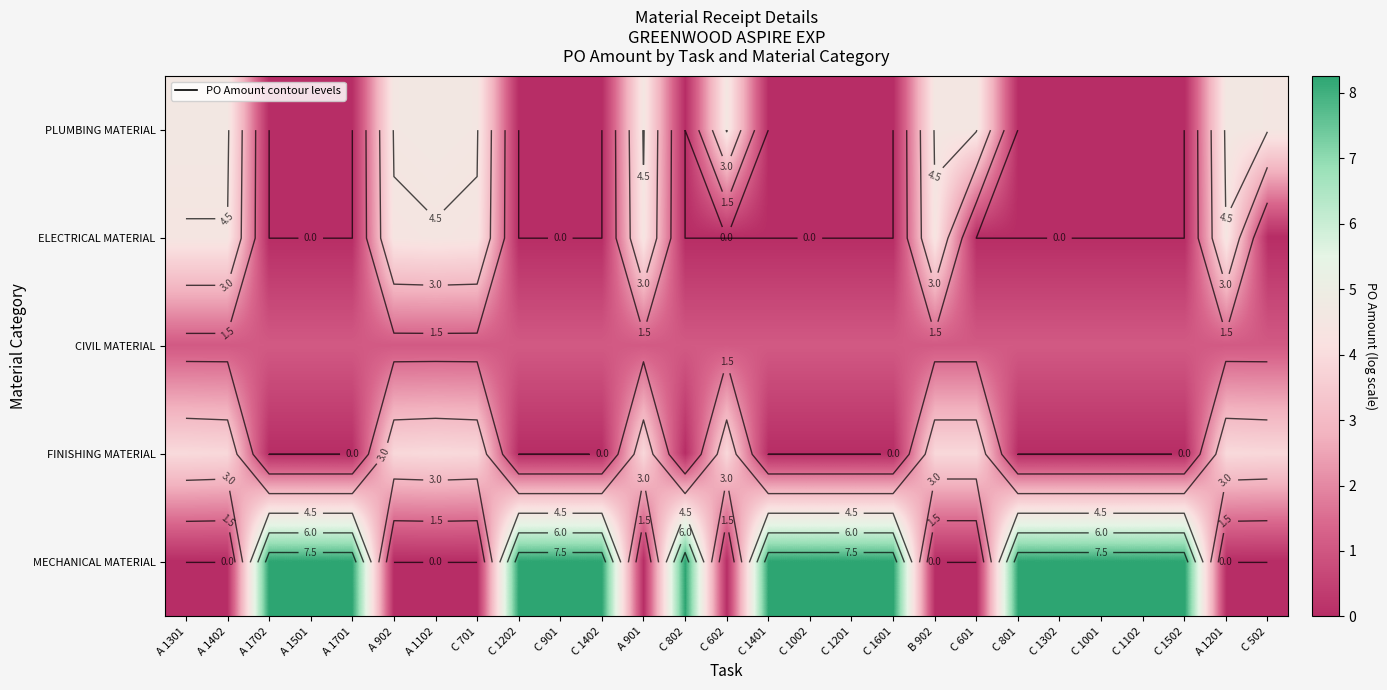

What is the difference between the maximum and minimum values in the PLUMBING MATERIAL series?

4.6